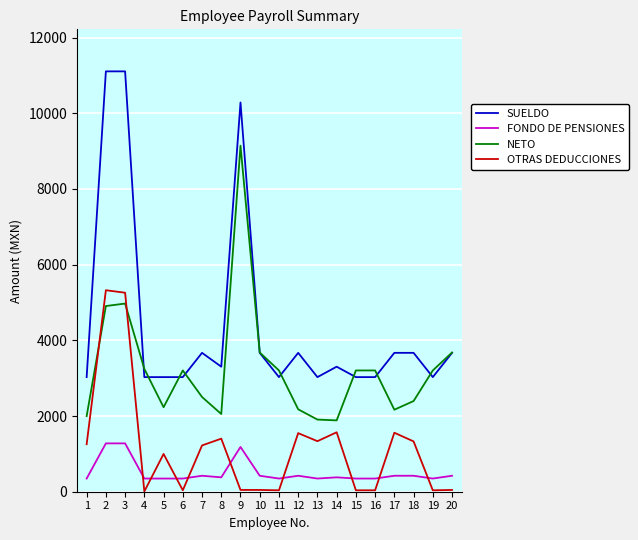

The value of SUELDO at 7 is 3669.9. True or false?

True